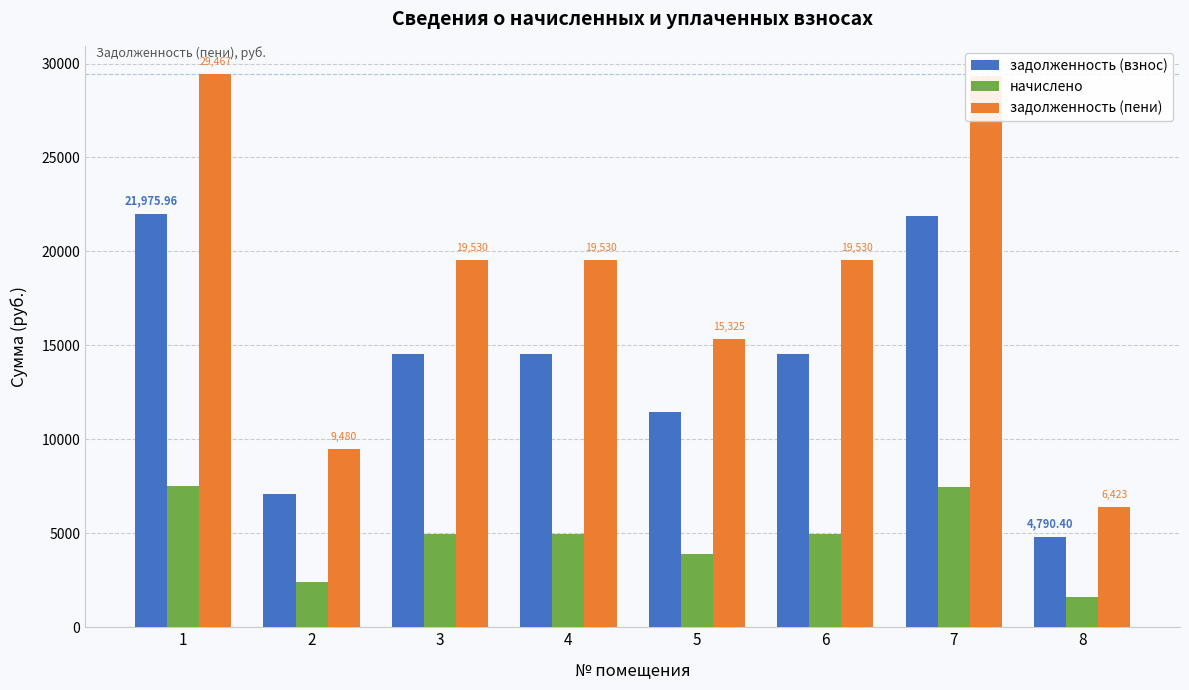

What is the average value of the начислено series?

4723.6